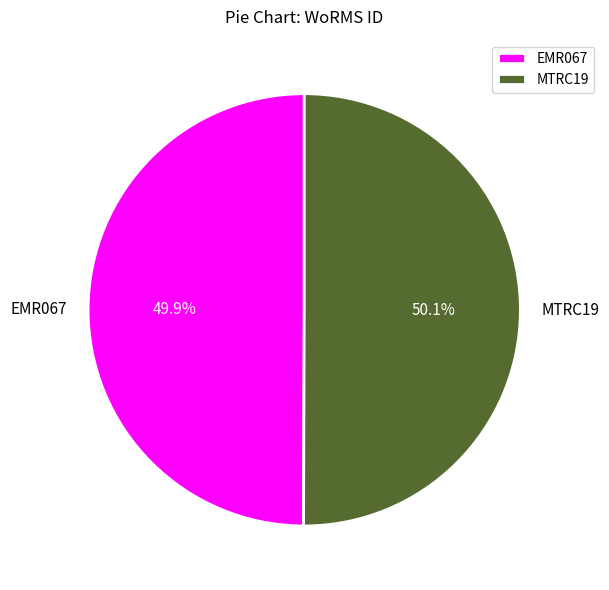

Combined, do MTRC19 and EMR067 account for over 50%?

Yes